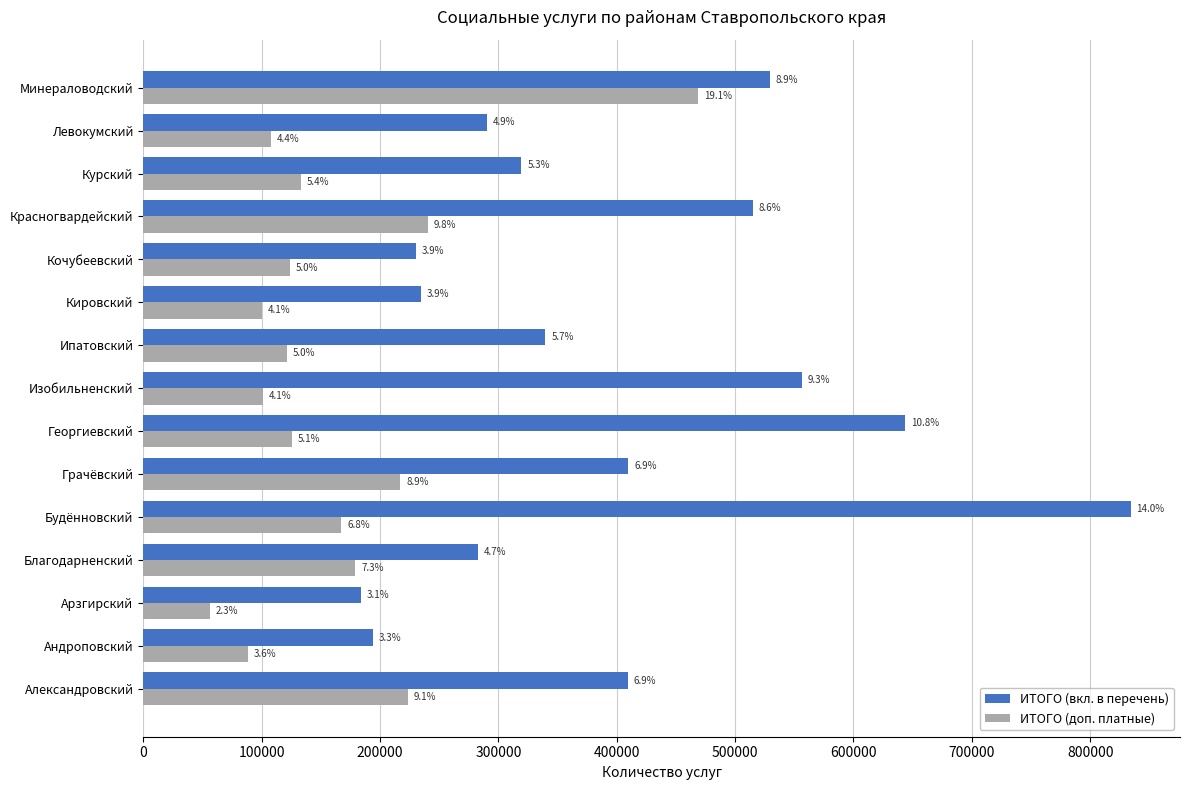

What is the difference between the maximum and minimum values in the ИТОГО (доп. платные) series?

412382